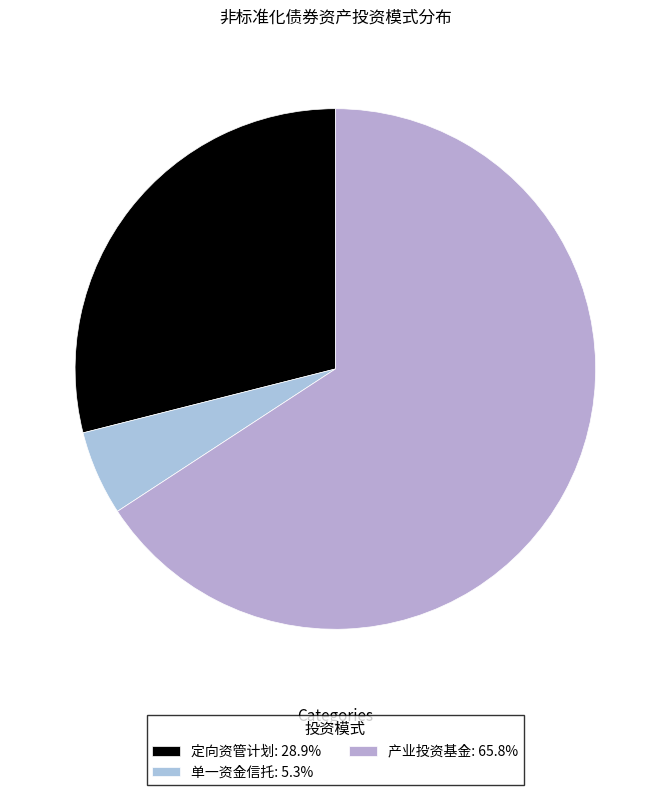

Which category has the smallest portion of the pie?

单一资金信托